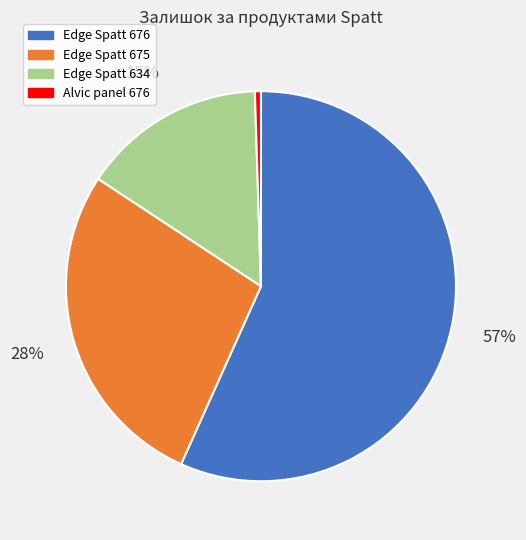

Which category has the smallest portion of the pie?

Alvic panel 676